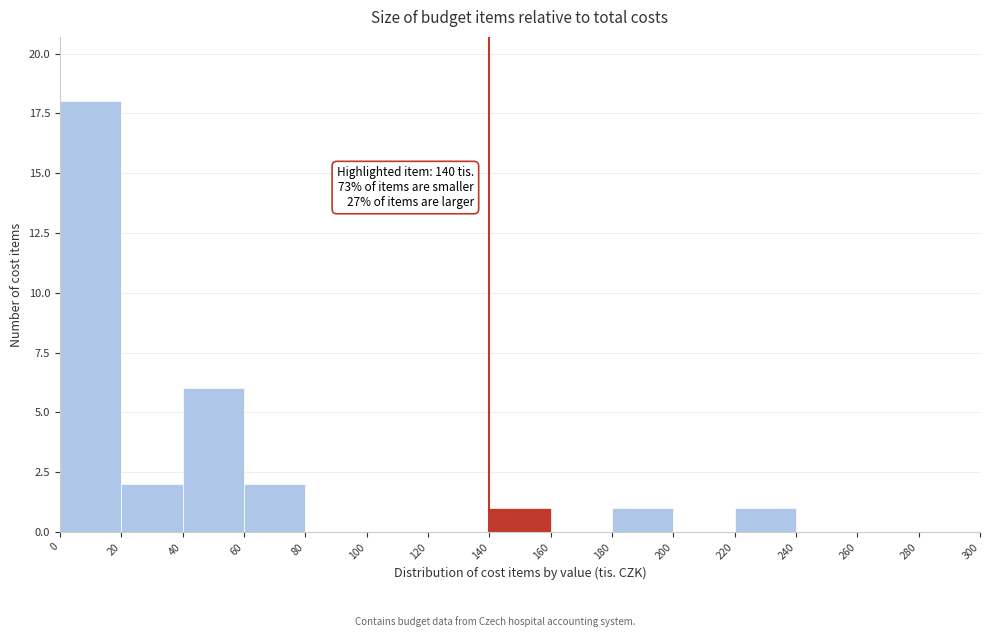

Which range on the x-axis has the tallest bar?

0 to 20